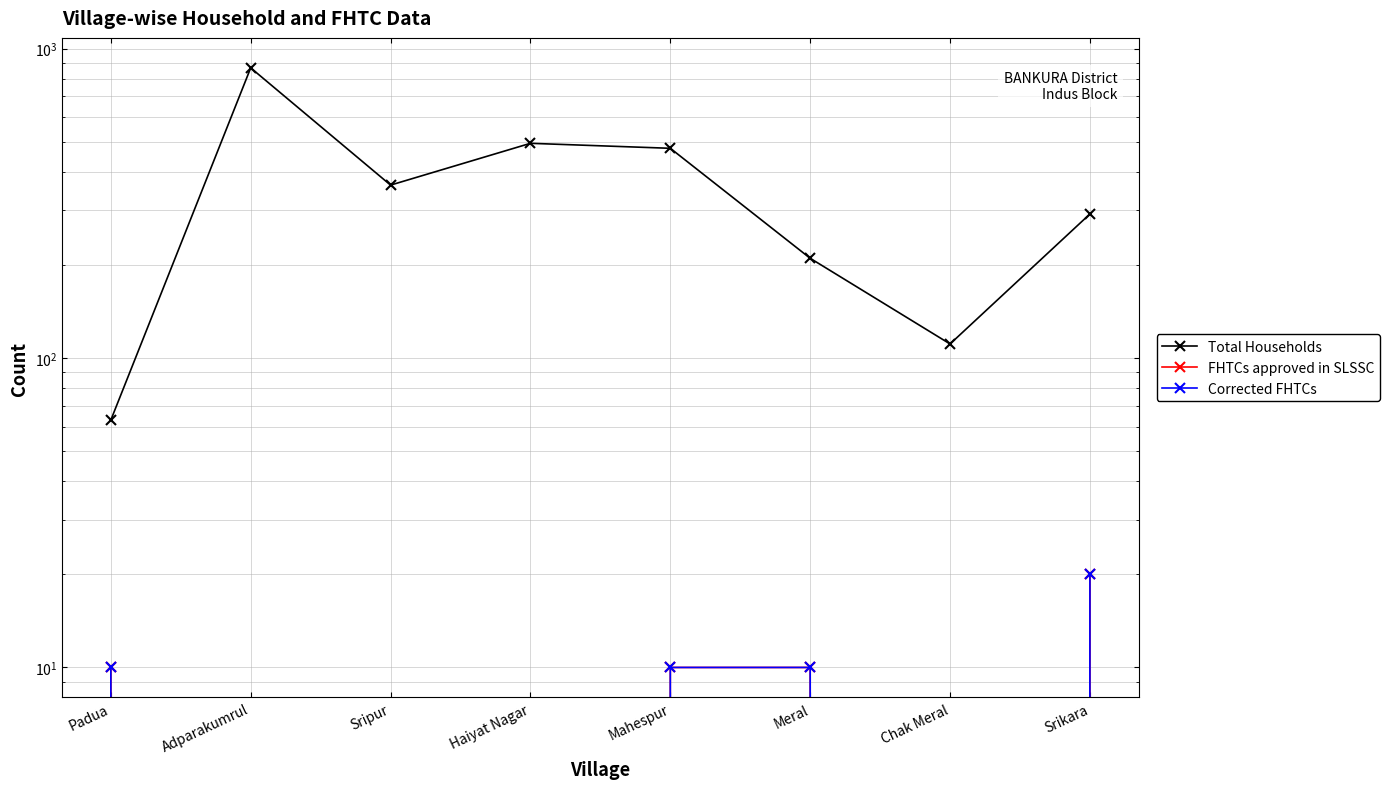

How many data points does each series have?

8